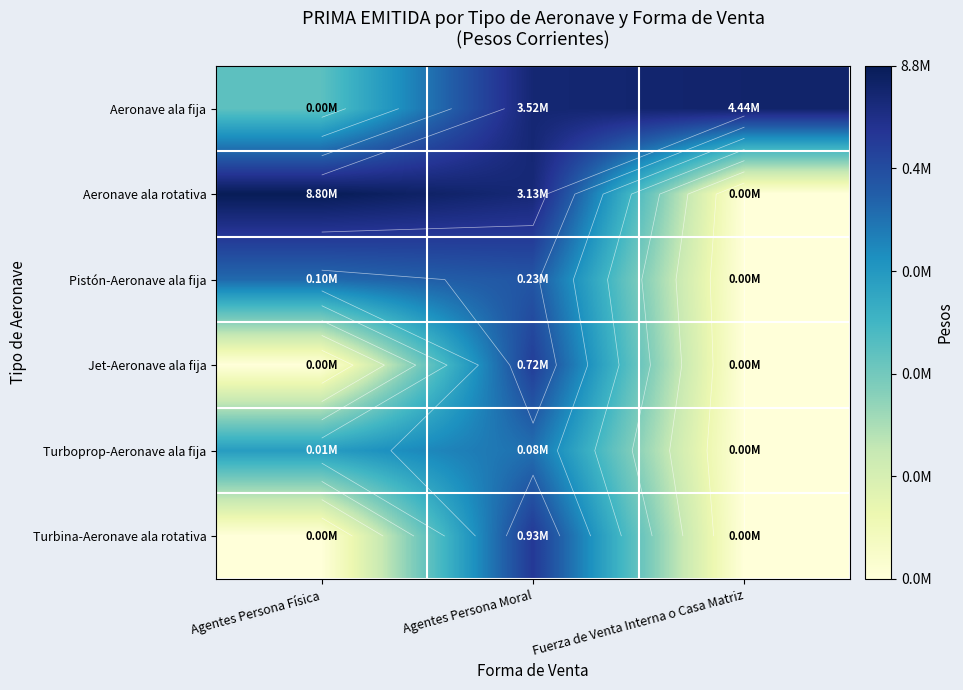

The Aeronave ala rotativa series shows 9.5 at Fuerza de Venta Interna o Casa Matriz. True or false?

False